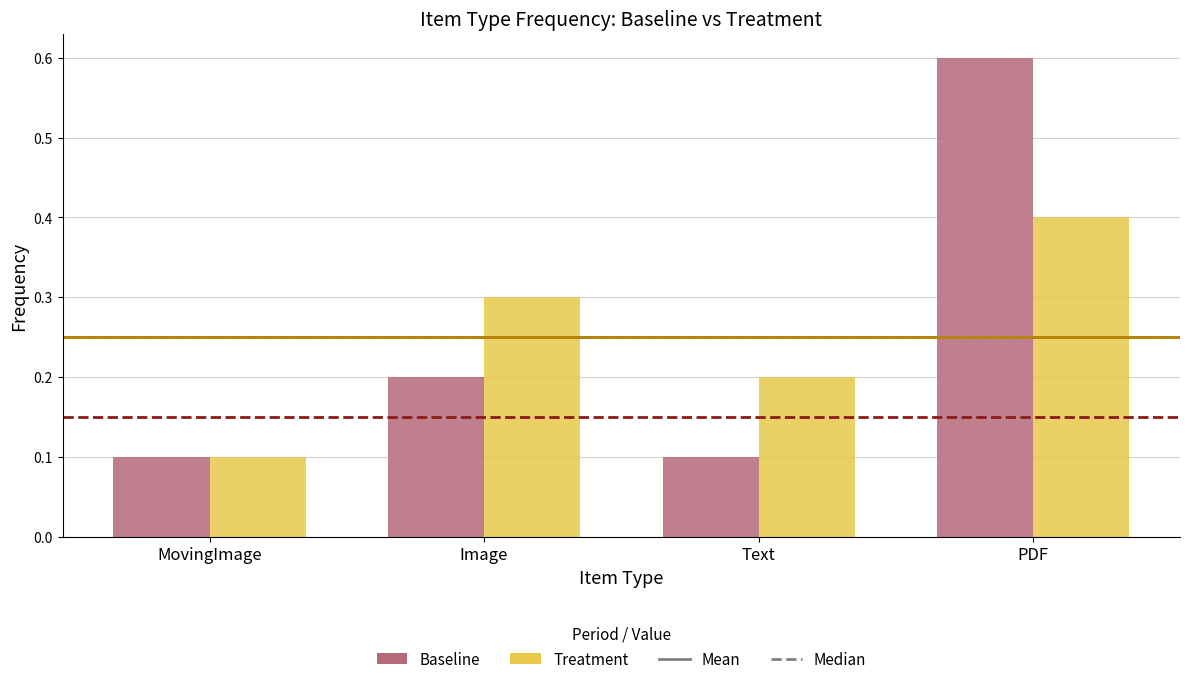

What is the total value across all series at MovingImage?

0.2